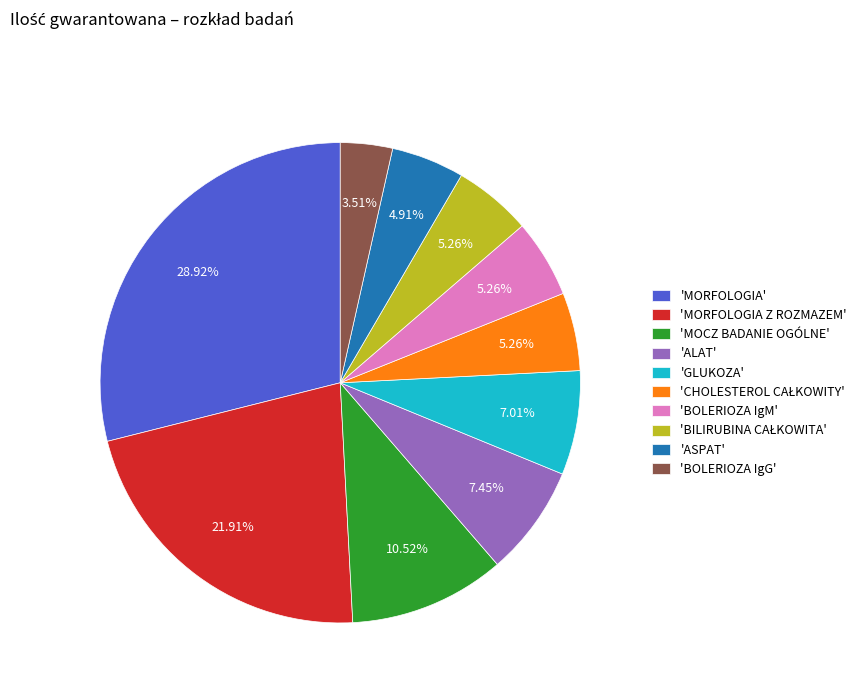

What is the smallest slice in the pie chart?

'BOLERIOZA IgG'